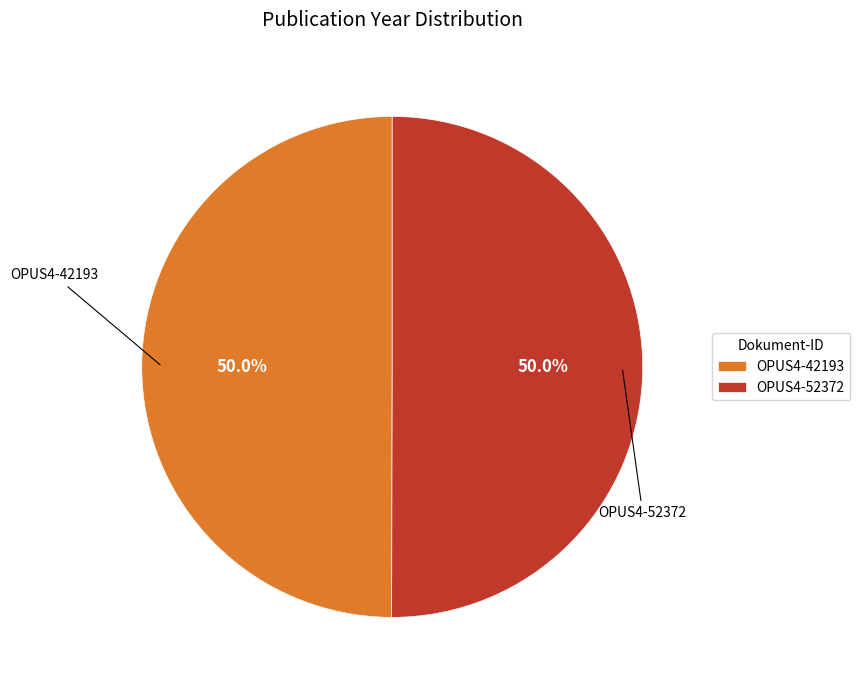

What is the ratio of the value at OPUS4-42193 to the value at OPUS4-52372?

1.0